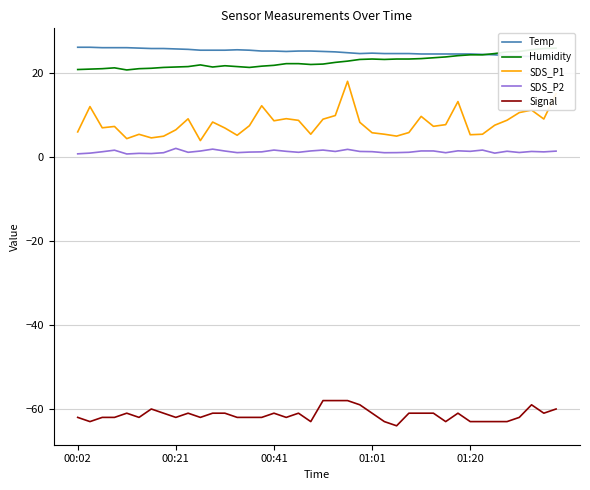

At which category is the sum across all series the highest?

22